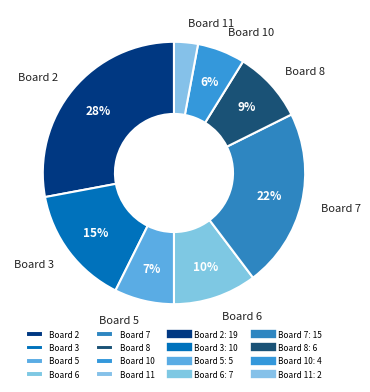

To the nearest percent, what is the average slice percentage?

12%